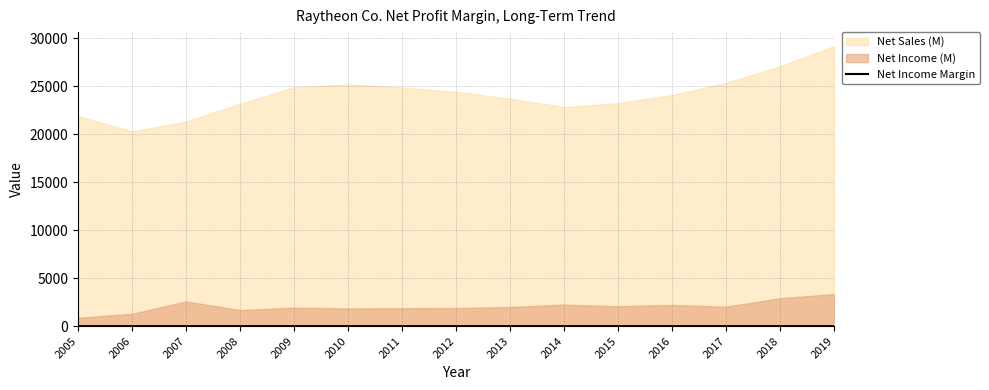

Where is the first local maximum?

2007